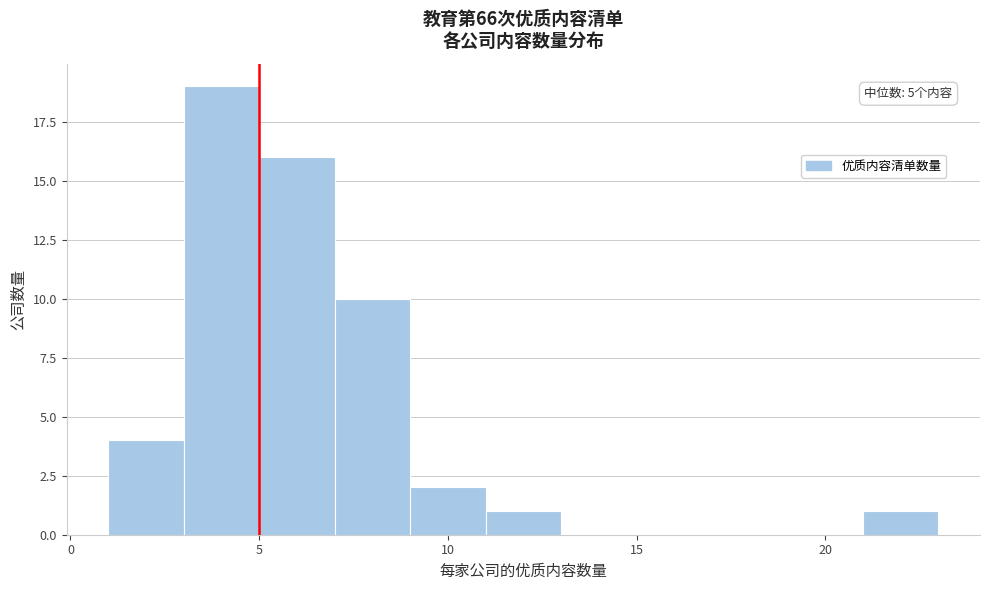

Which range on the x-axis has the tallest bar?

3 to 5